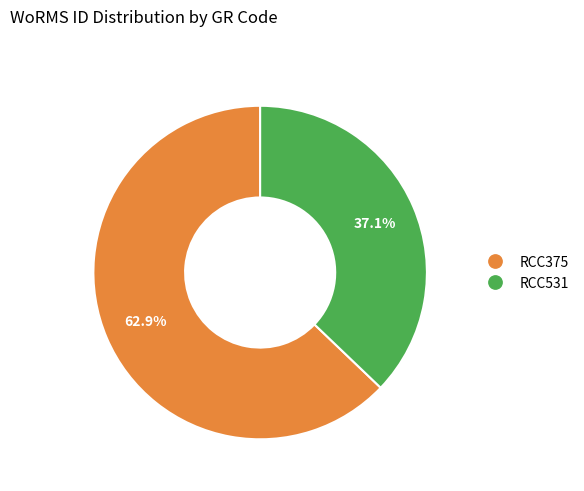

How many segments does this pie chart have?

2